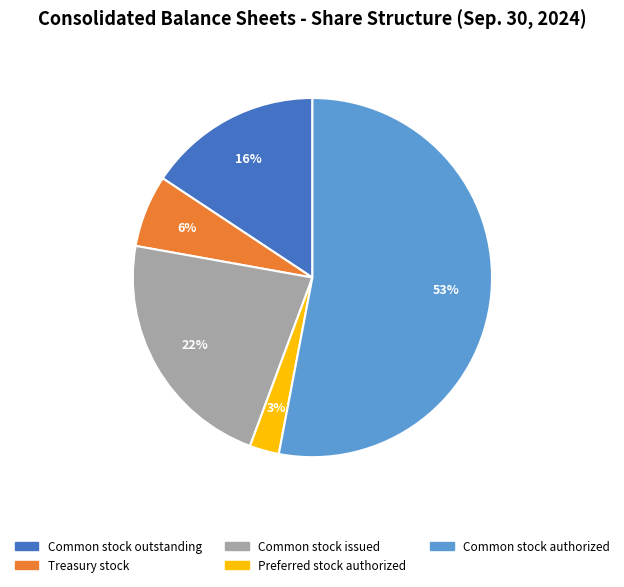

Does any single category account for the majority?

Yes